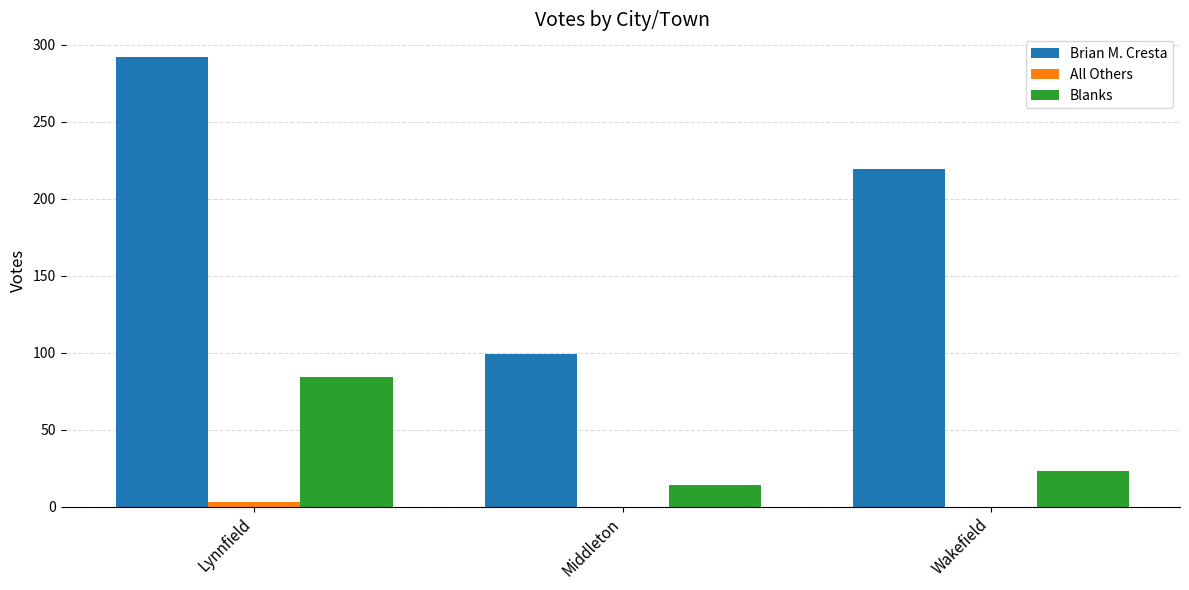

Is it true that Blanks equals 14 at Middleton?

True